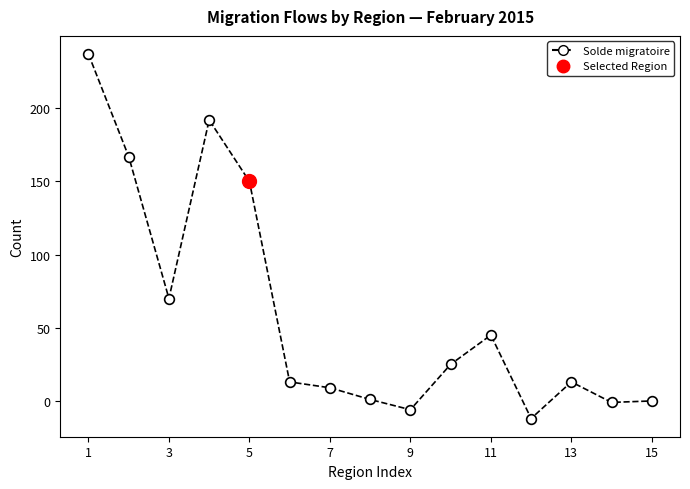

Where does the data first go above 13?

1